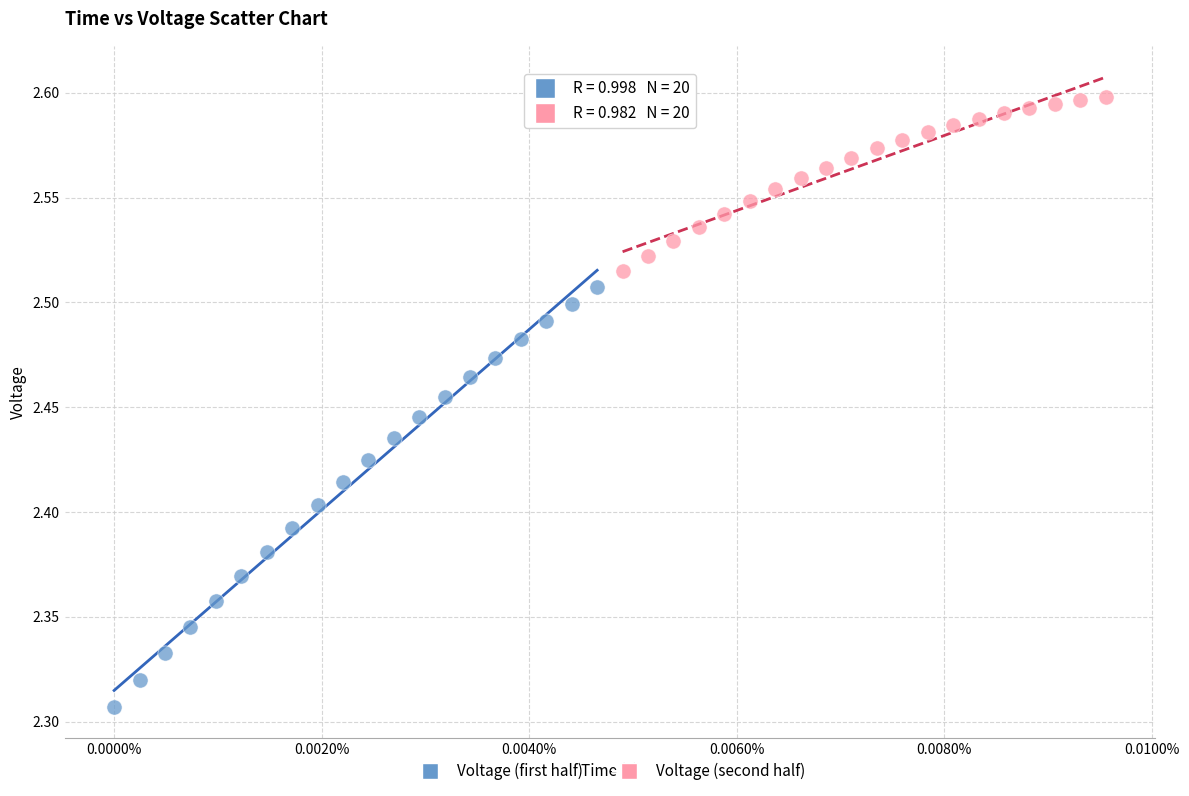

Which series has the widest spread of Y values?

Voltage (first half)